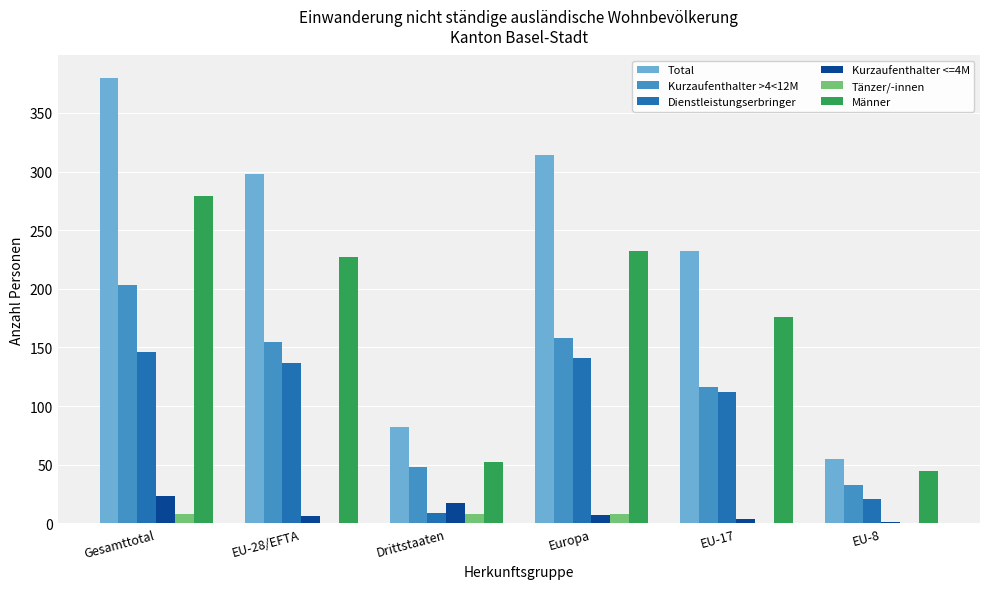

What is the maximum value for Männer?

279